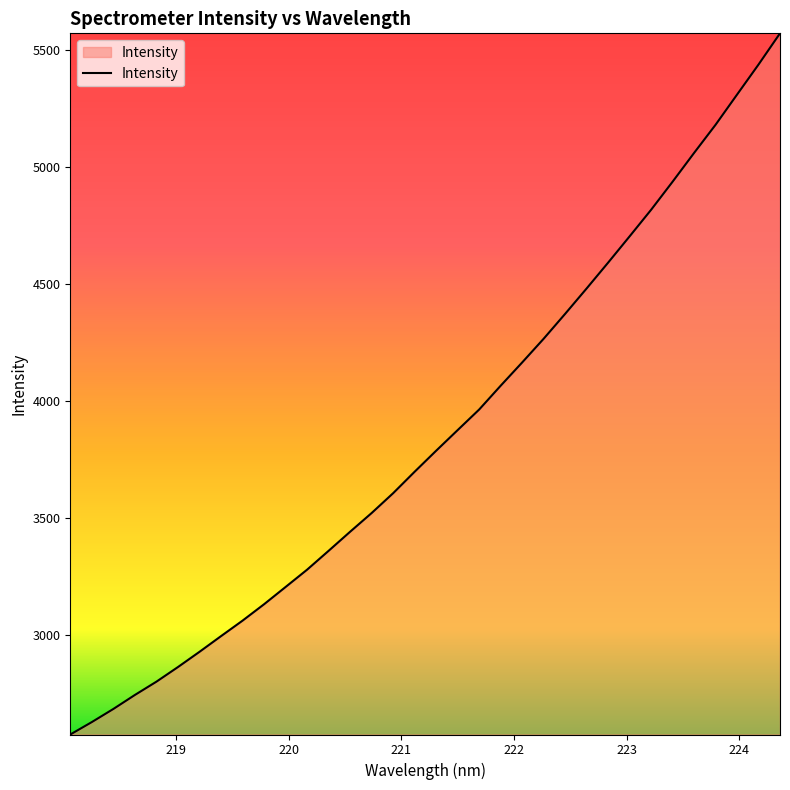

What is the maximum value shown in the chart?

5573.3